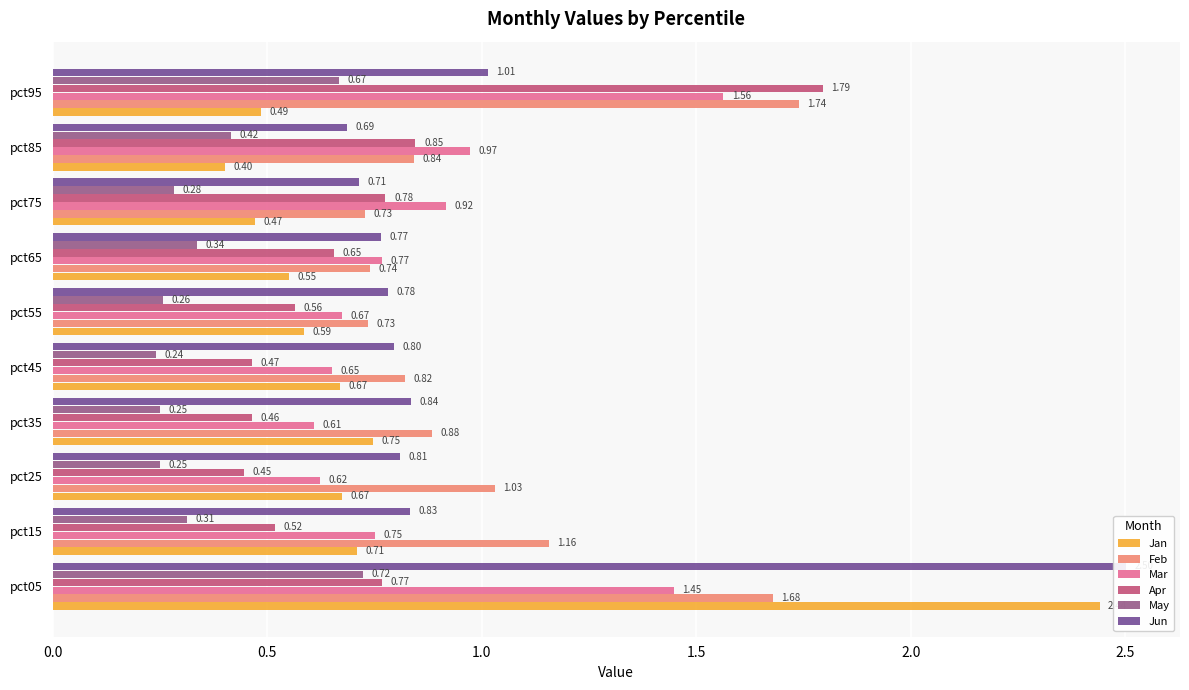

What is the maximum value for May?

0.7